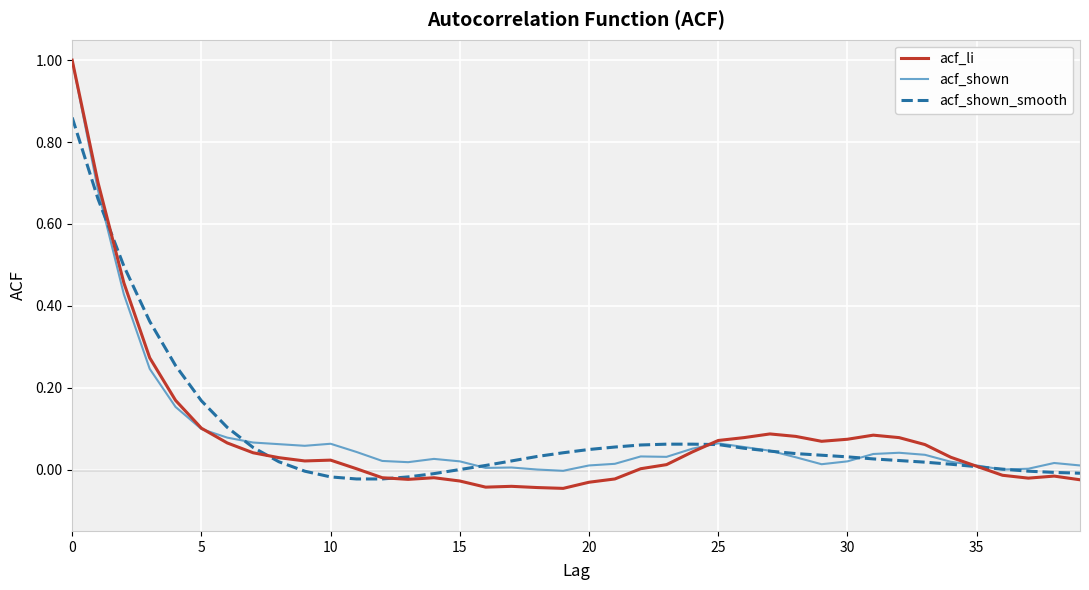

Which series has the widest spread of values?

acf_li